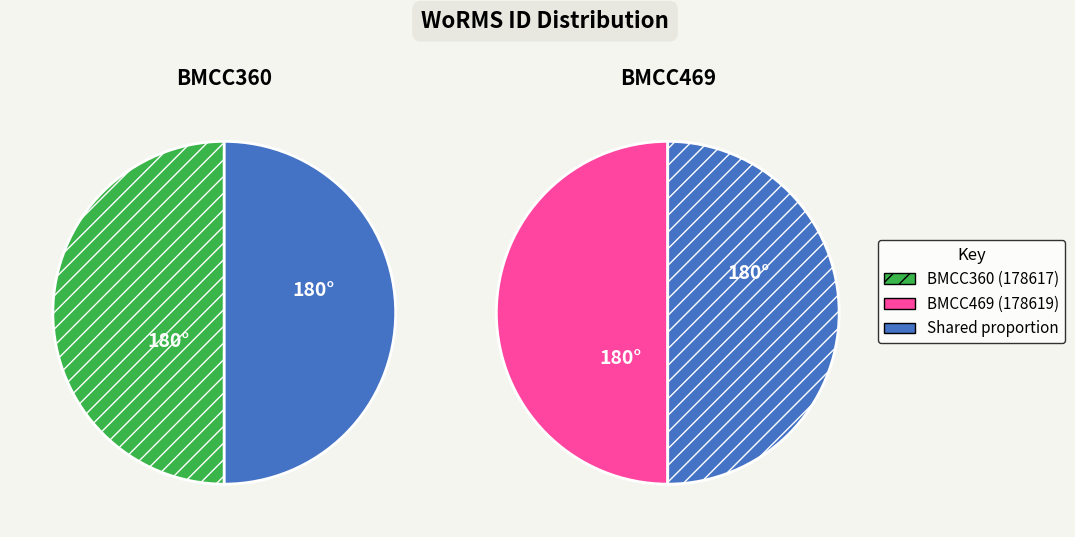

Approximately how many times larger is the value at BMCC360 compared to BMCC469?

1.0